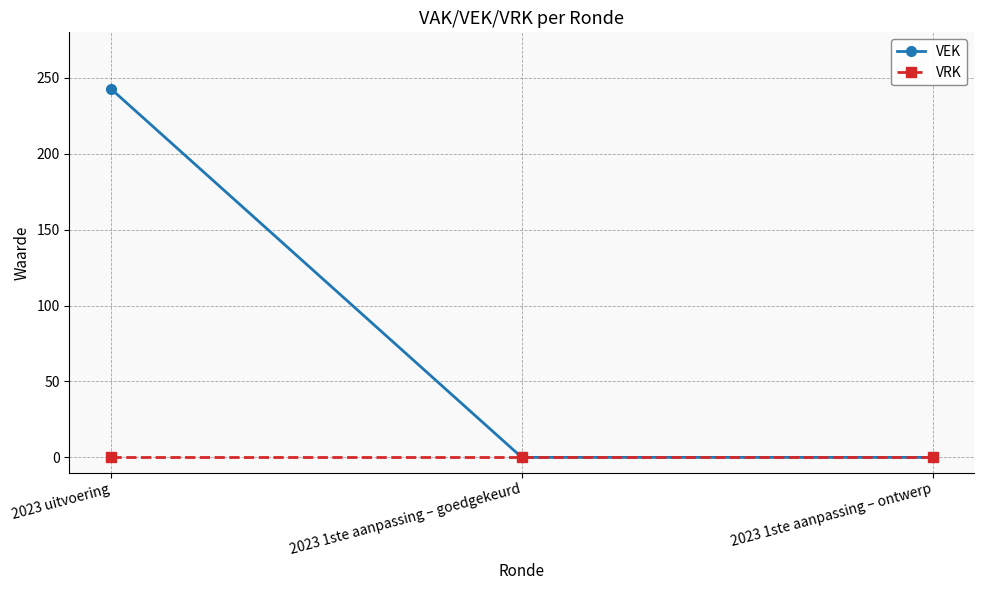

What position from the right is 2023 1ste aanpassing – ontwerp?

1